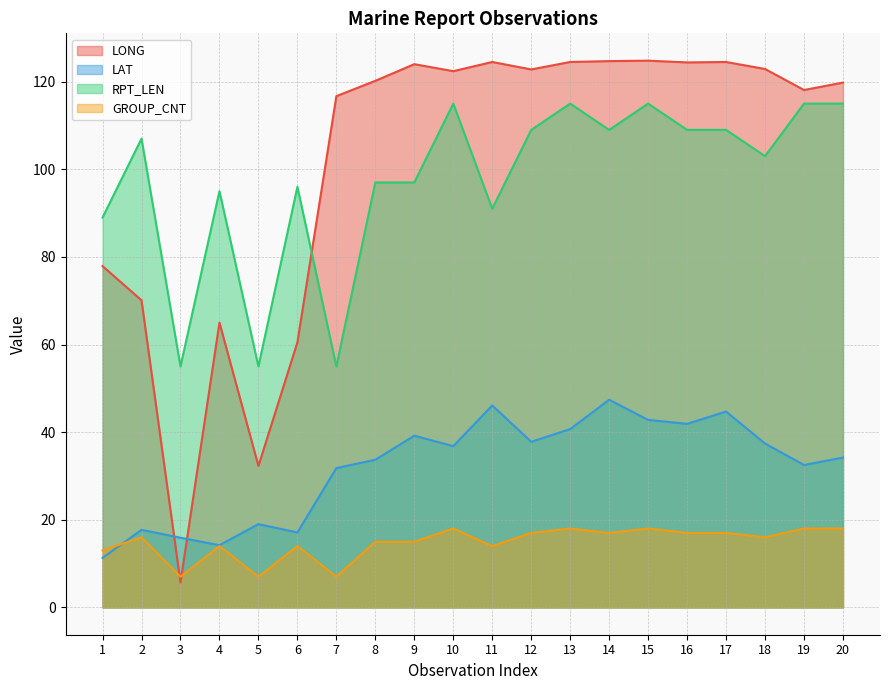

What are all the series names shown in the legend?

LONG, LAT, RPT_LEN, GROUP_CNT